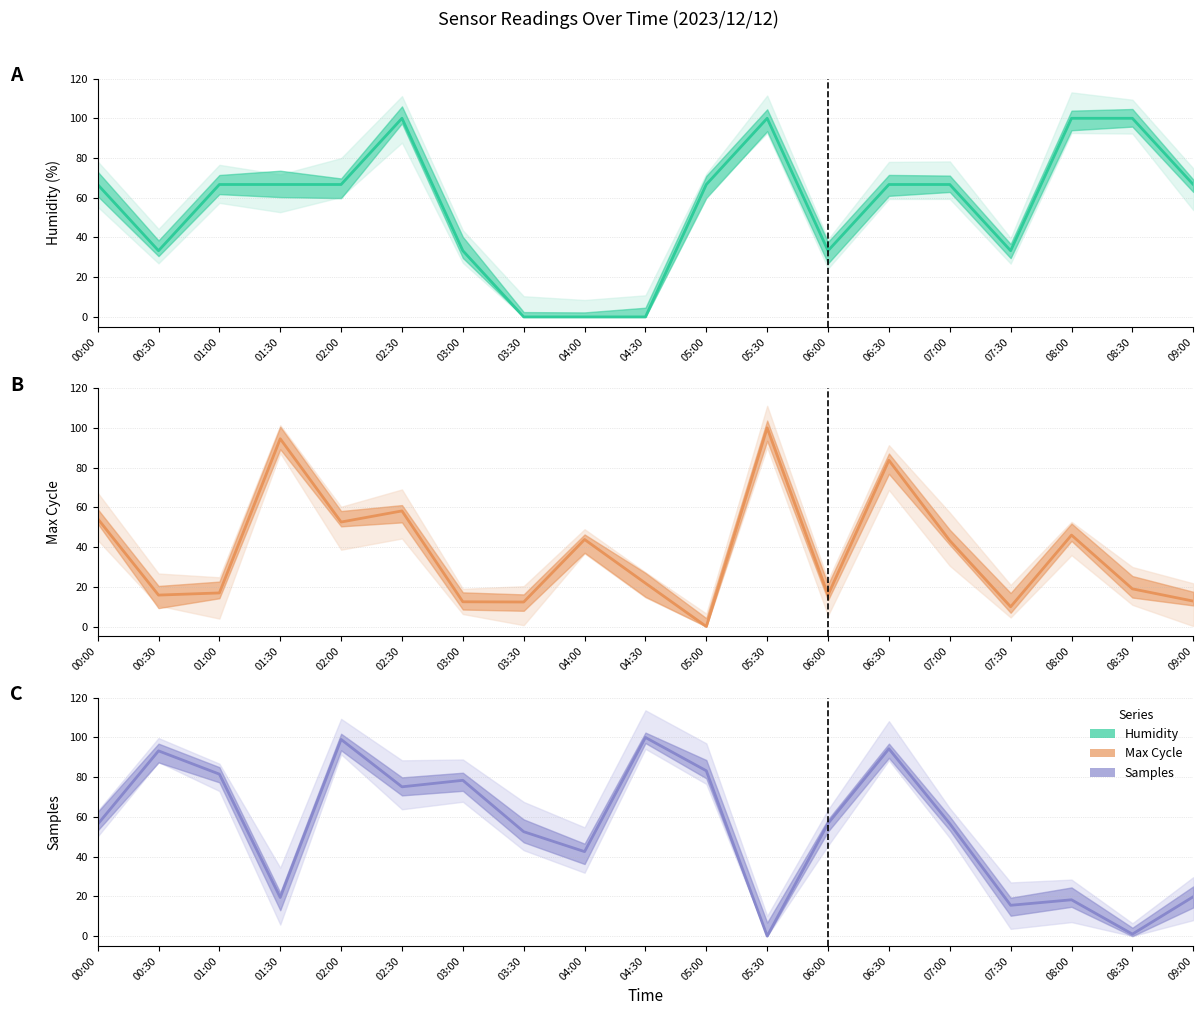

After their last crossing, which series has the higher values: Max_cycle or Humidity?

Humidity